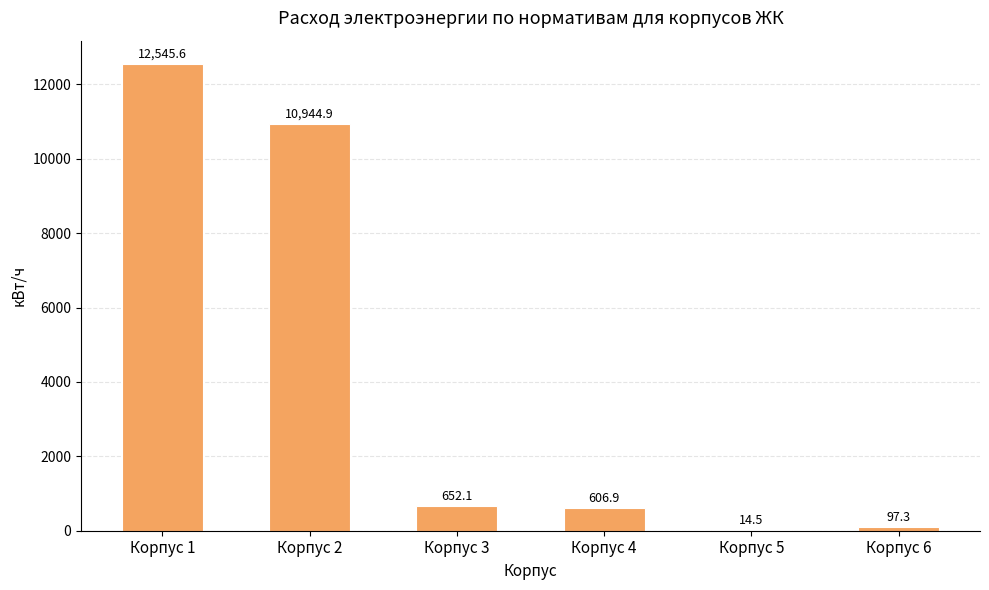

What is the sum of the values at Корпус 2 and Корпус 4?

11551.8